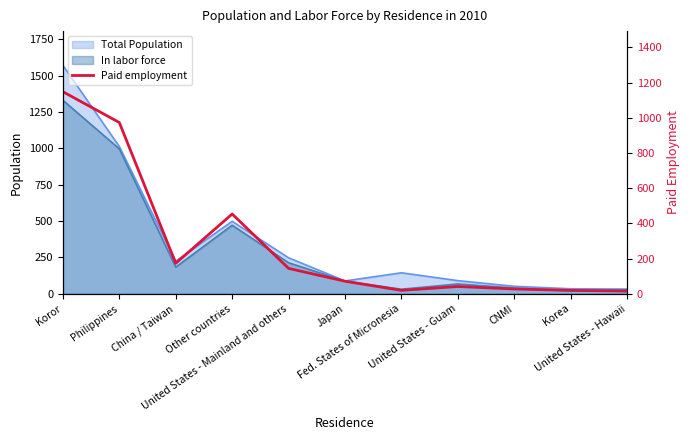

True or false: there are more than 1 points higher than both neighbors.

True